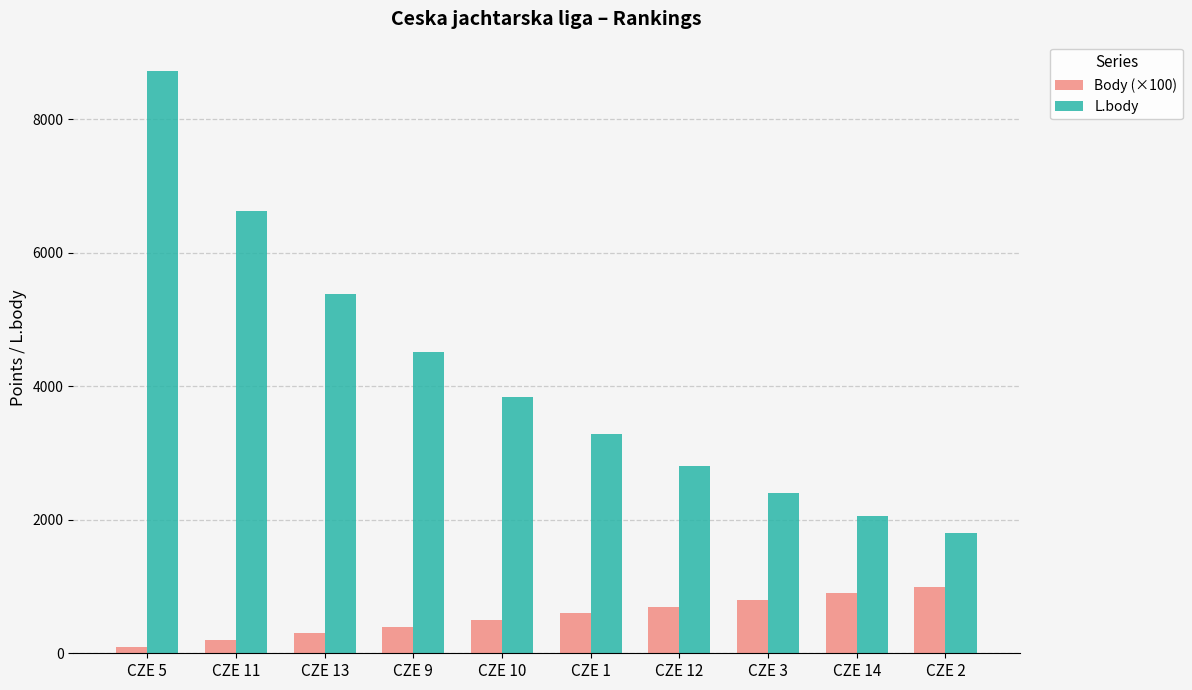

Rank the series by their maximum value, from highest to lowest.

L.body, Body (×100)